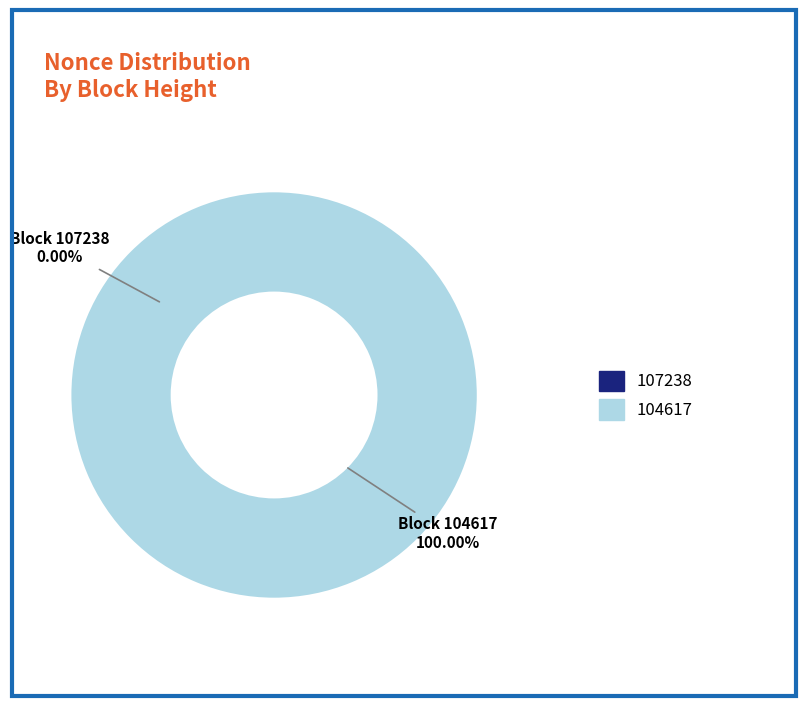

Rank the categories by value from lowest to highest.

107238, 104617